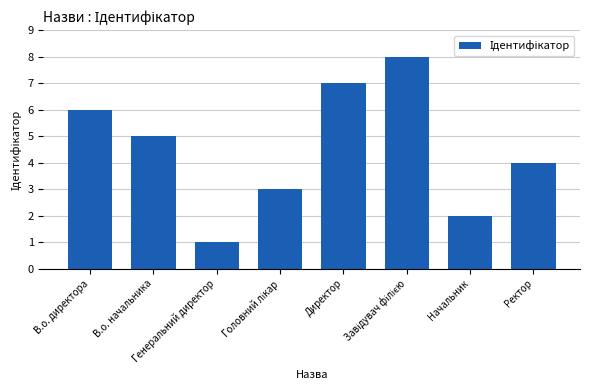

What is the maximum value shown in the chart?

8